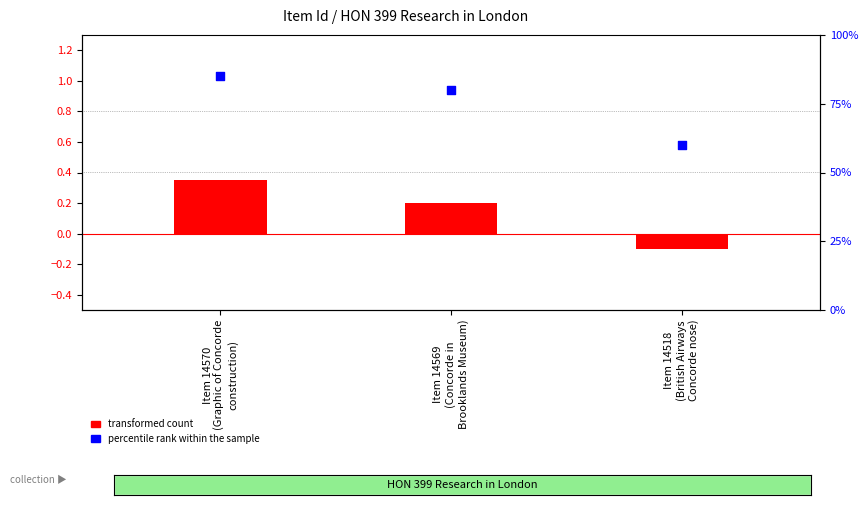

Which series has the largest total across all categories?

percentile rank within the sample